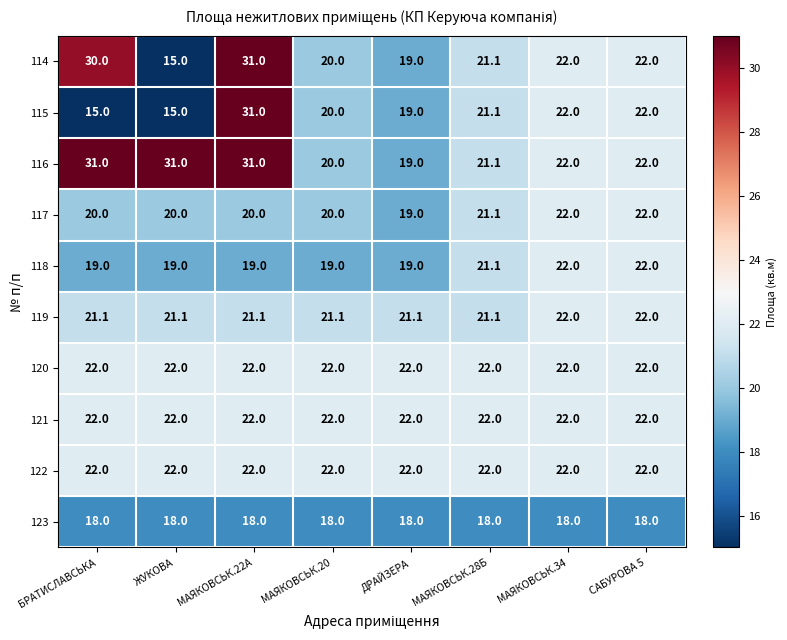

What is the minimum value for 120?

22.0